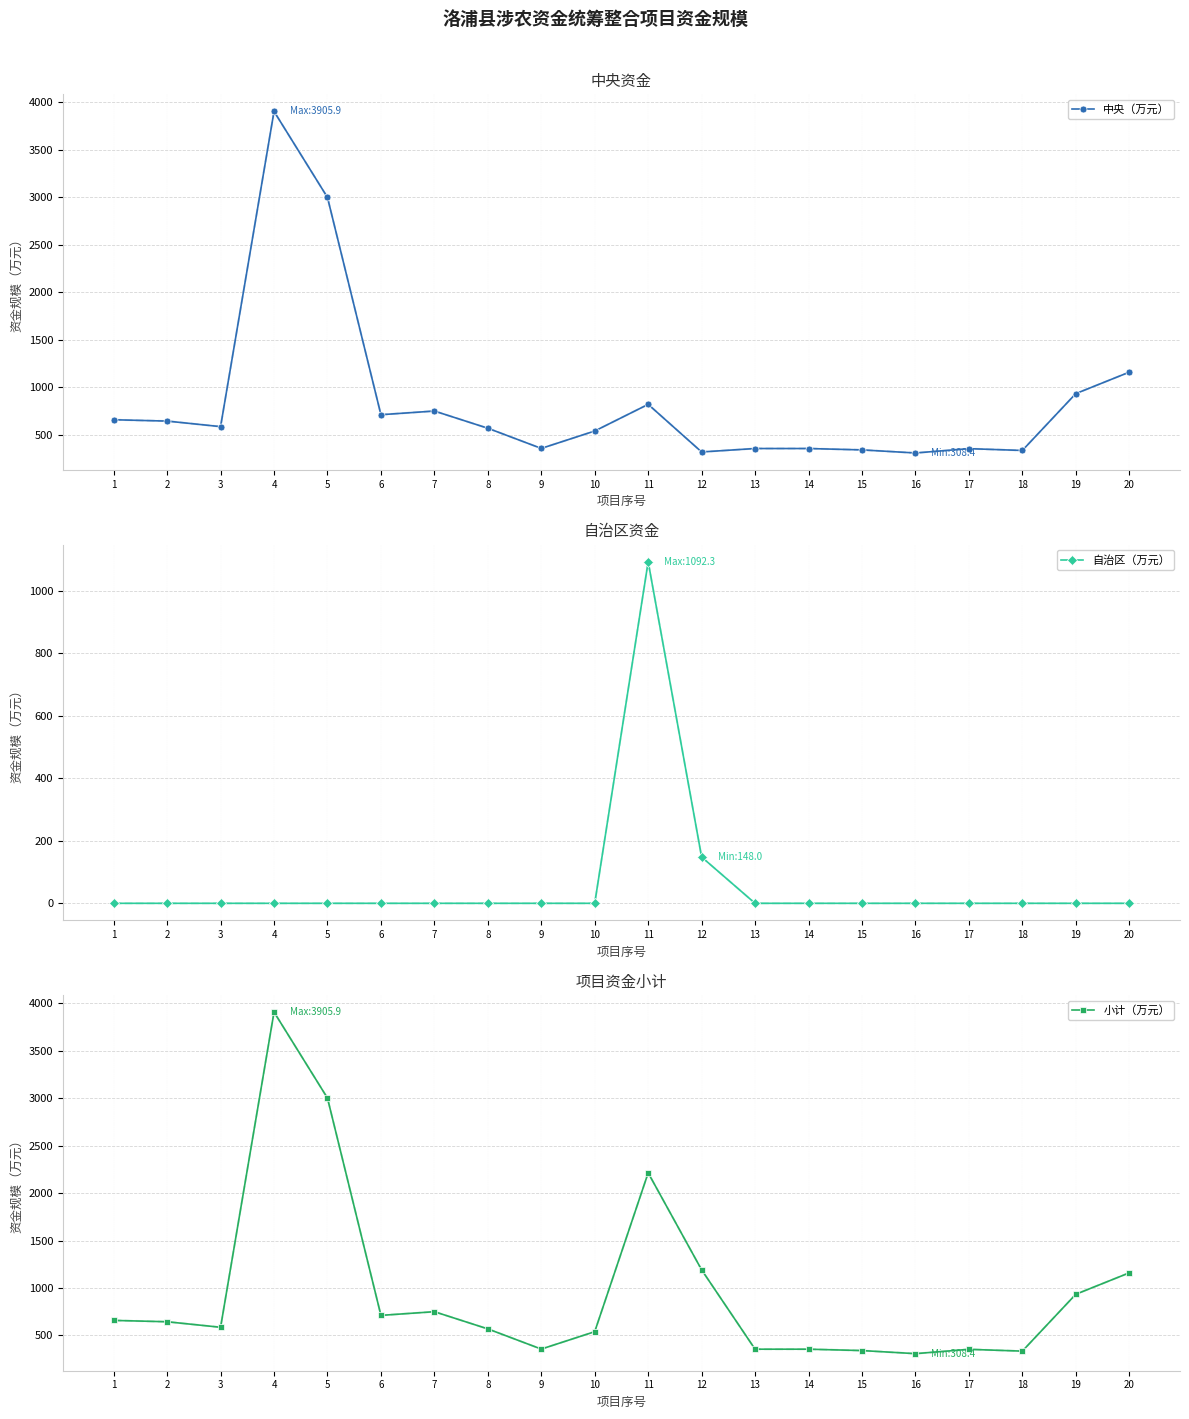

How many interior local peaks does the 小计（万元） series have?

4